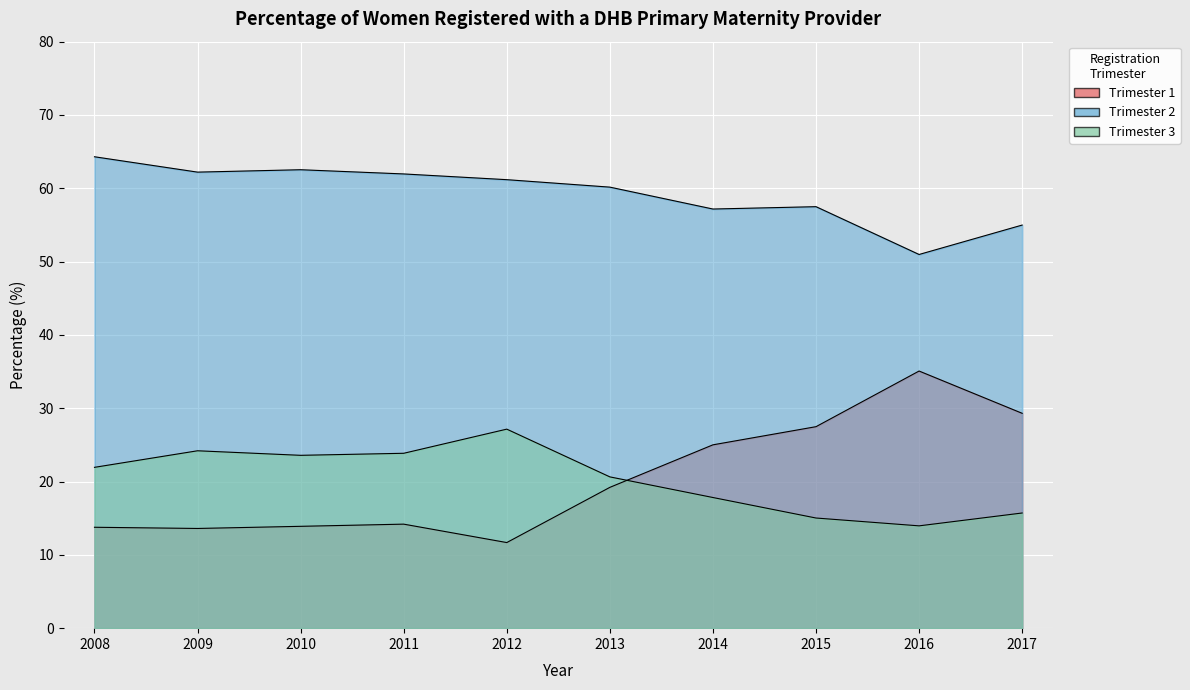

How many lines are shown in the chart?

3